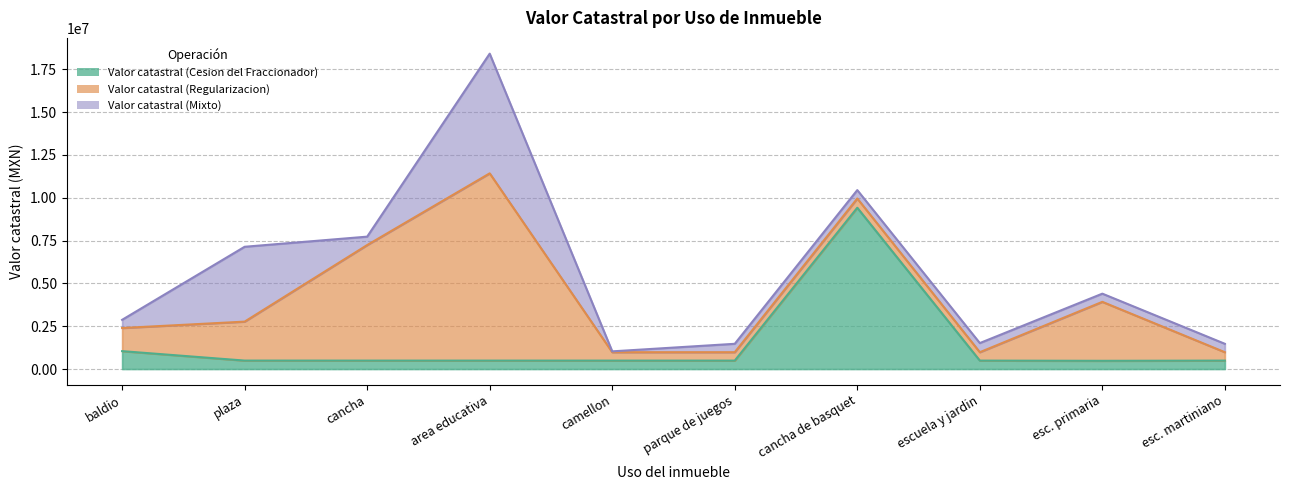

Count the number of data series in this chart.

3